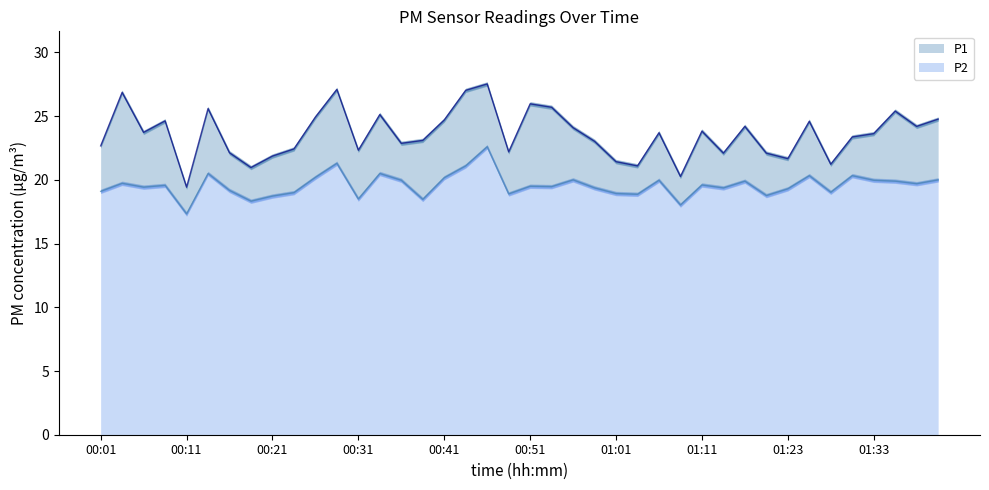

How many interior local peaks does the P2 series have?

13